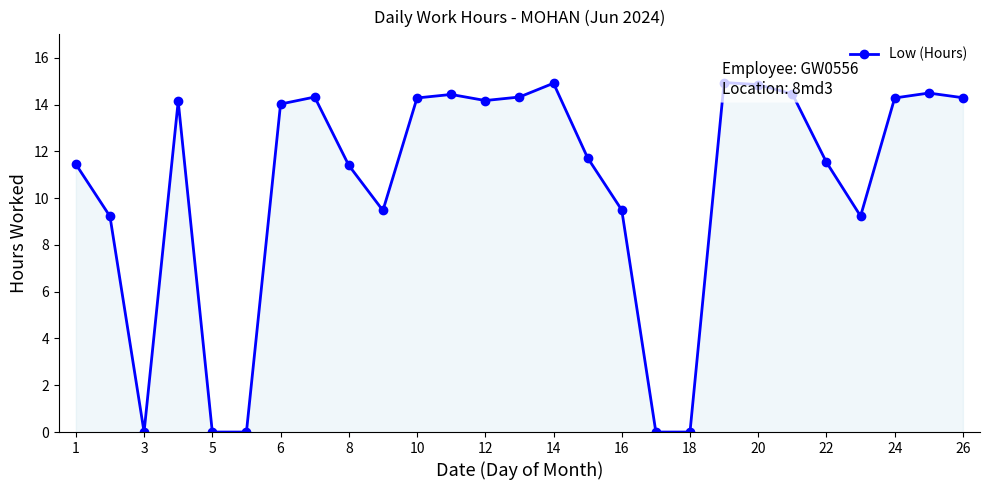

What is the maximum value shown in the chart?

14.9